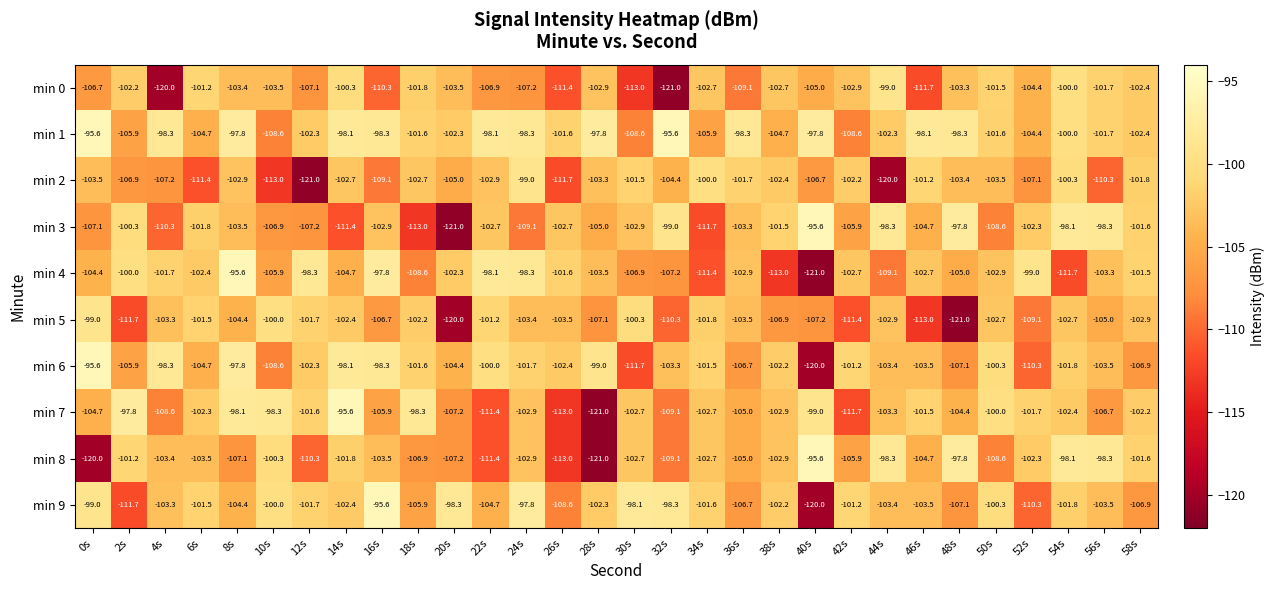

The value of min 7 at 22s is -111.4. True or false?

True